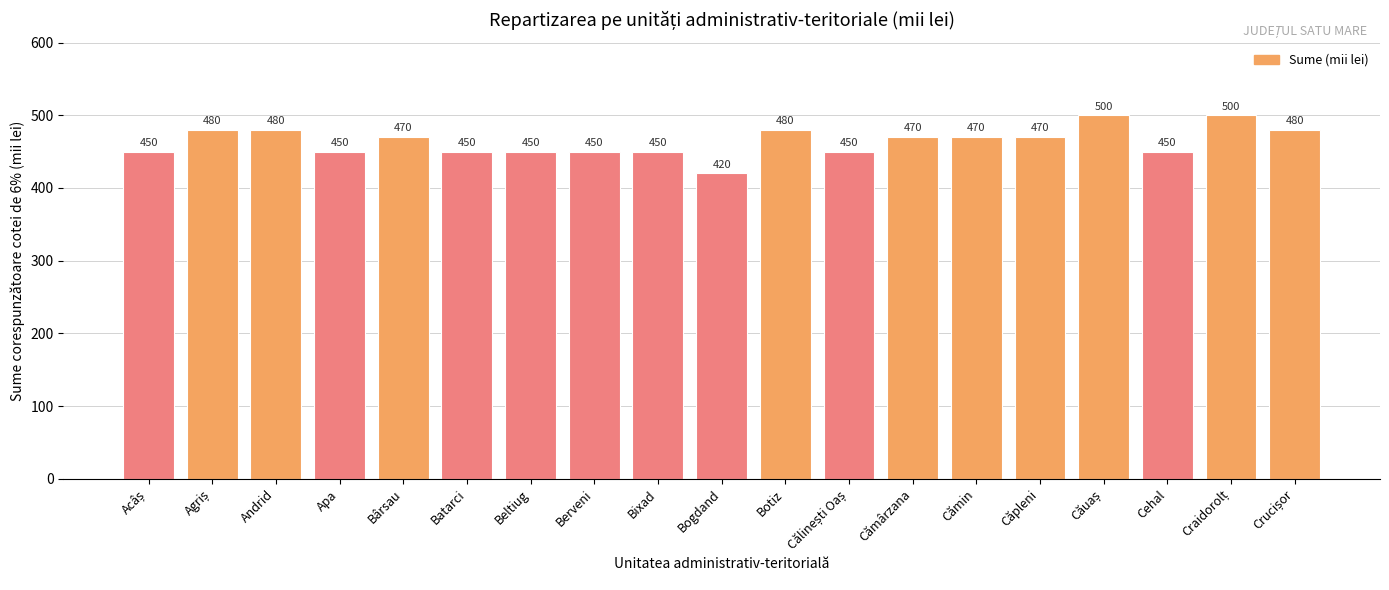

How many values are between 450 and 480?

16